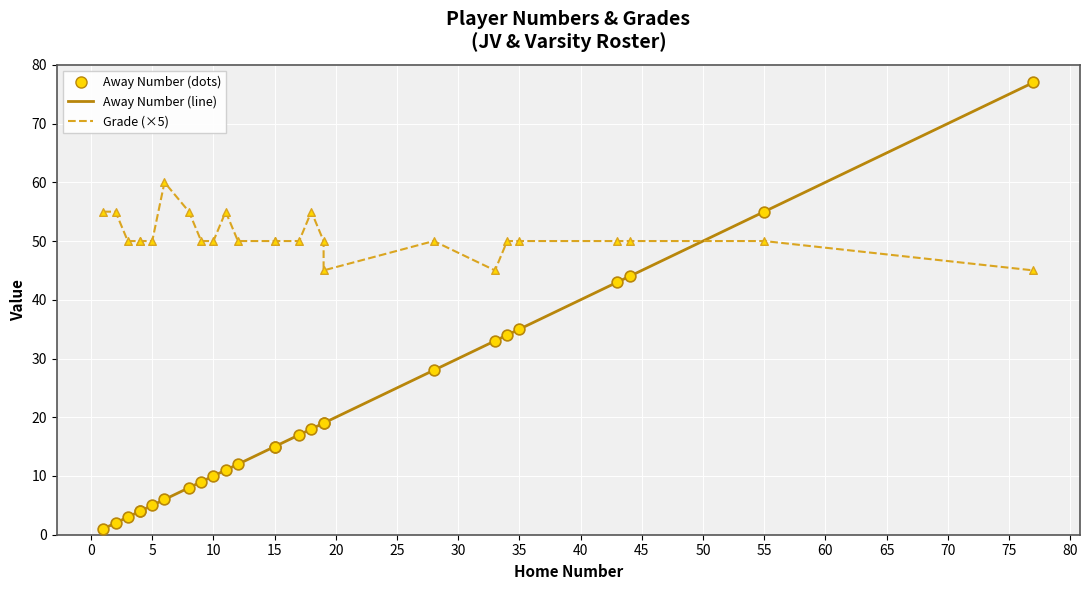

Which series reaches the maximum Y coordinate?

Away Number